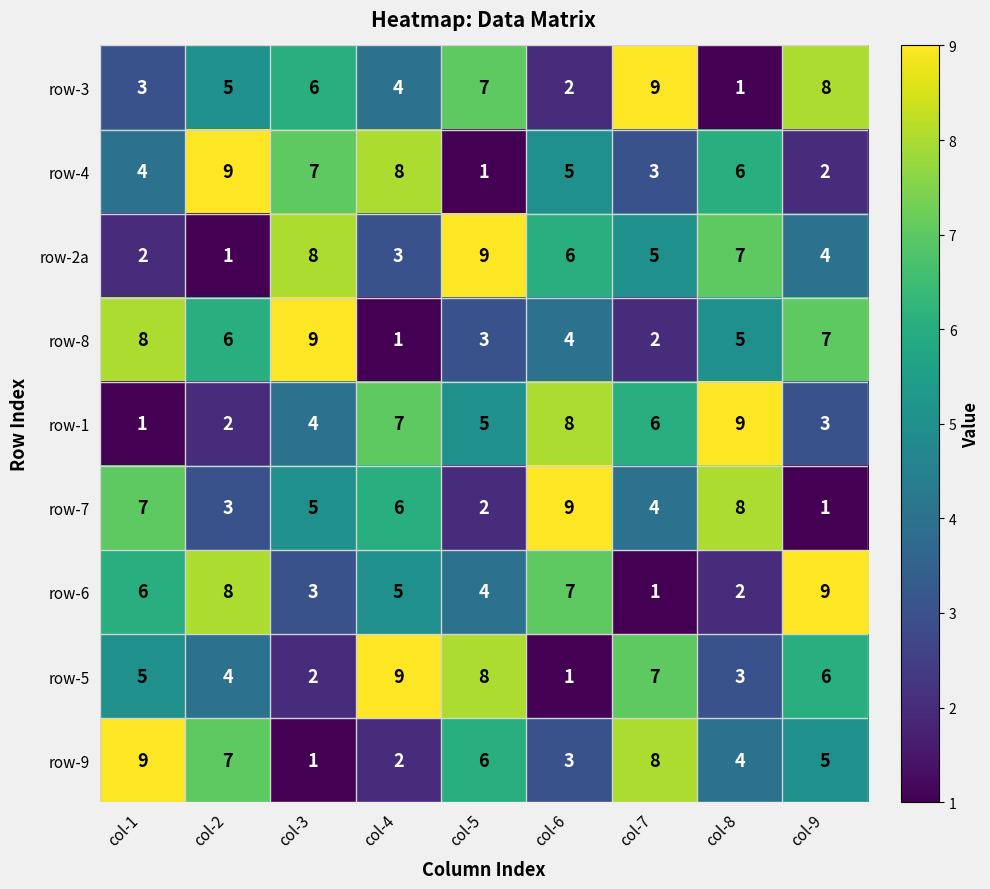

Count the number of categories in the chart.

9